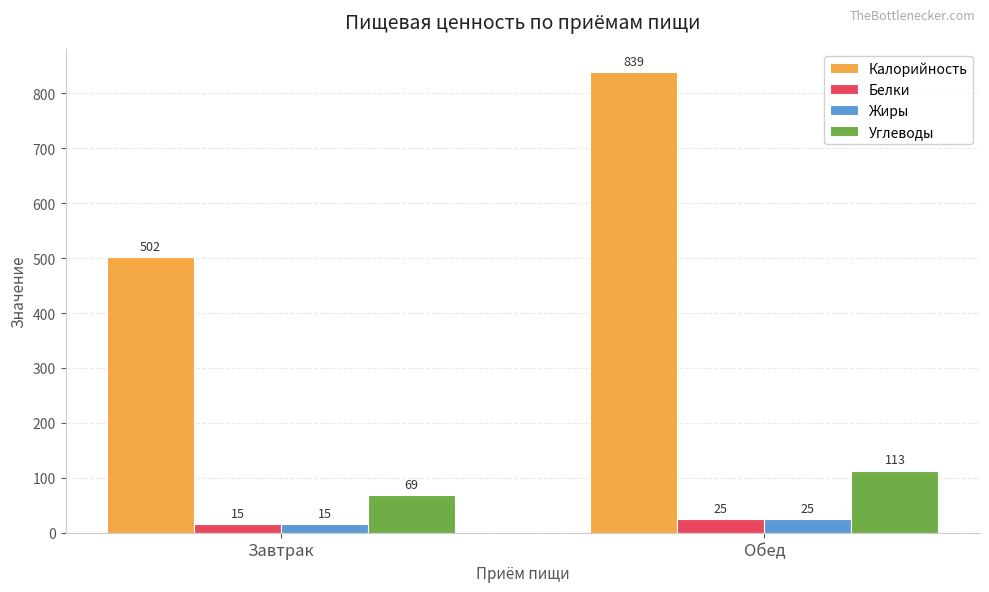

Which series has the widest spread of values?

Калорийность